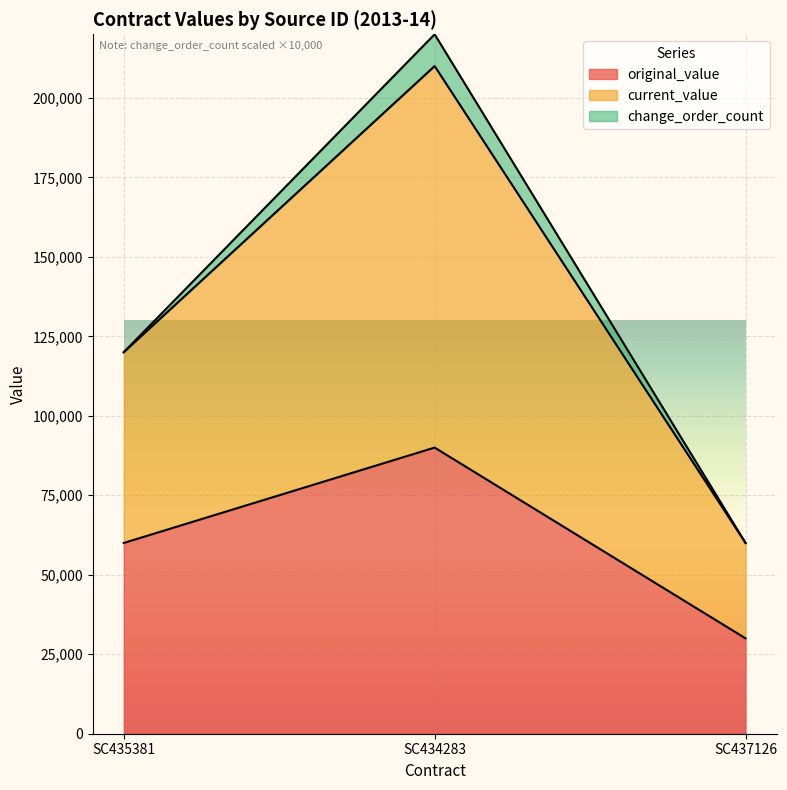

What are all the series names shown in the legend?

original_value, current_value, change_order_count